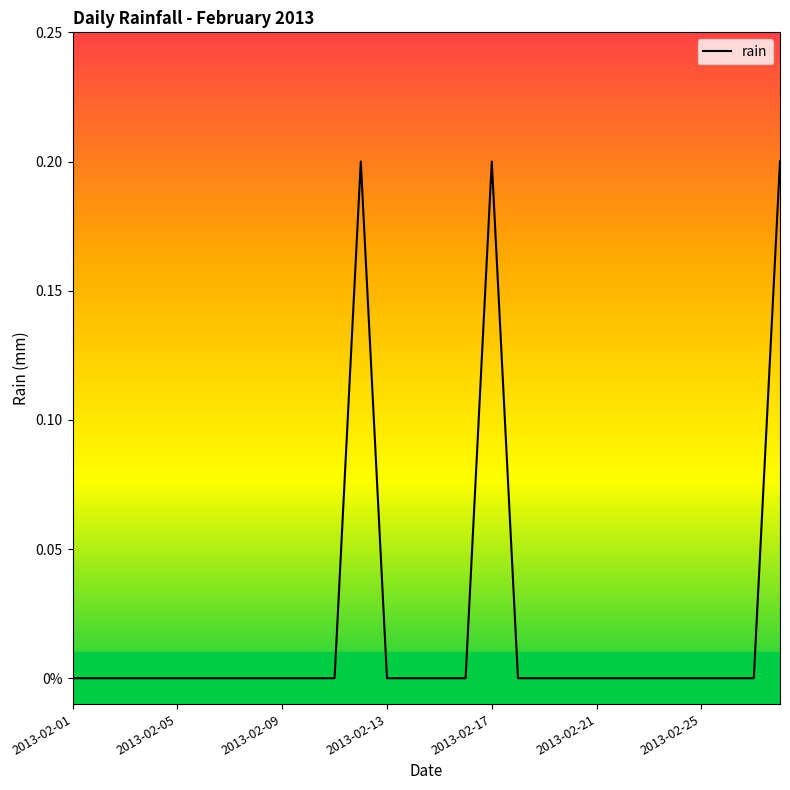

Does the chart display data point markers on the line(s)?

No